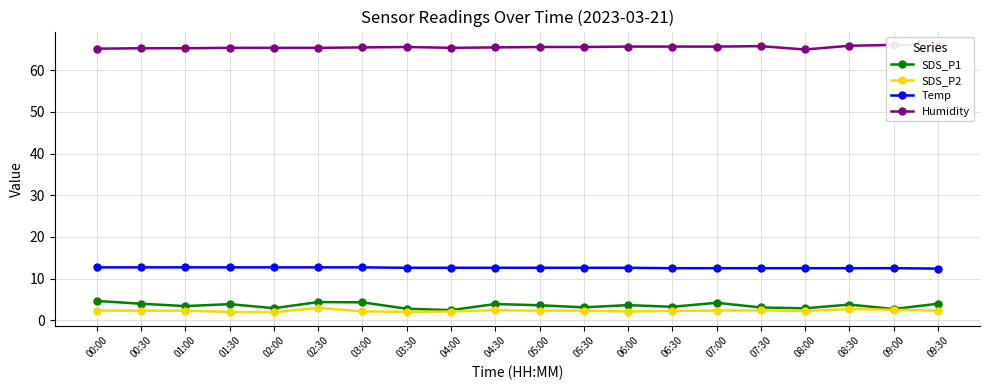

True or false: SDS_P2 and SDS_P1 intersect in this chart.

False